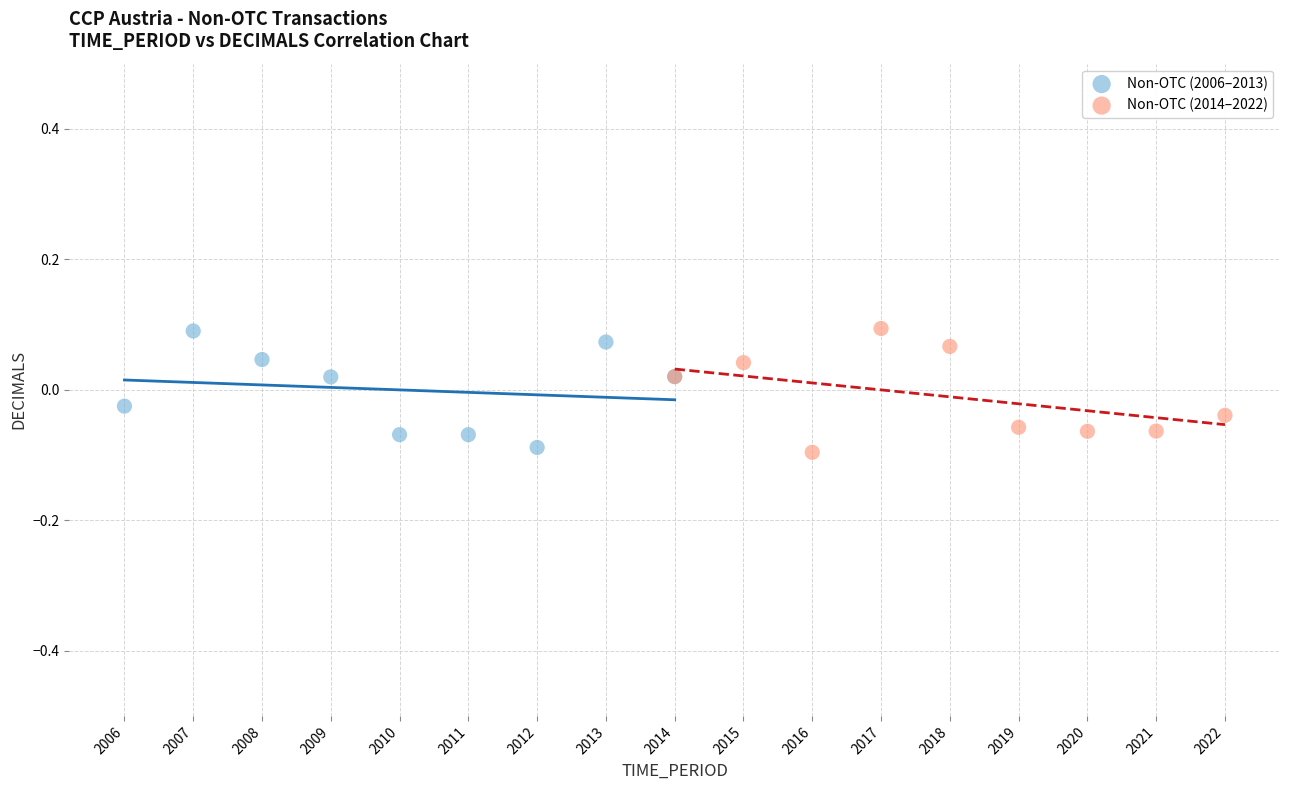

What are all the series names shown in the legend?

Non-OTC (2006–2013), Non-OTC (2014–2022)